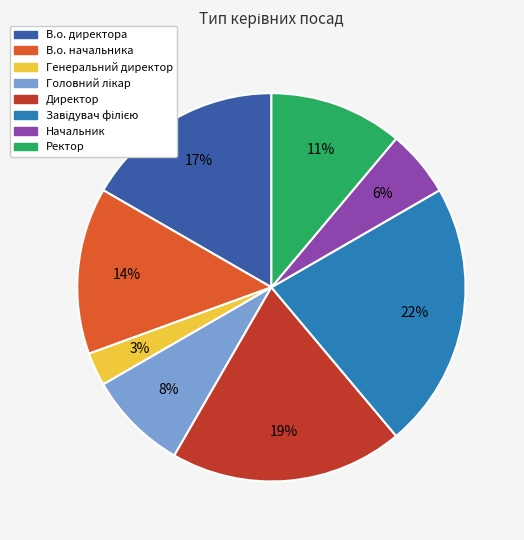

Between Начальник and Директор, which is larger?

Директор